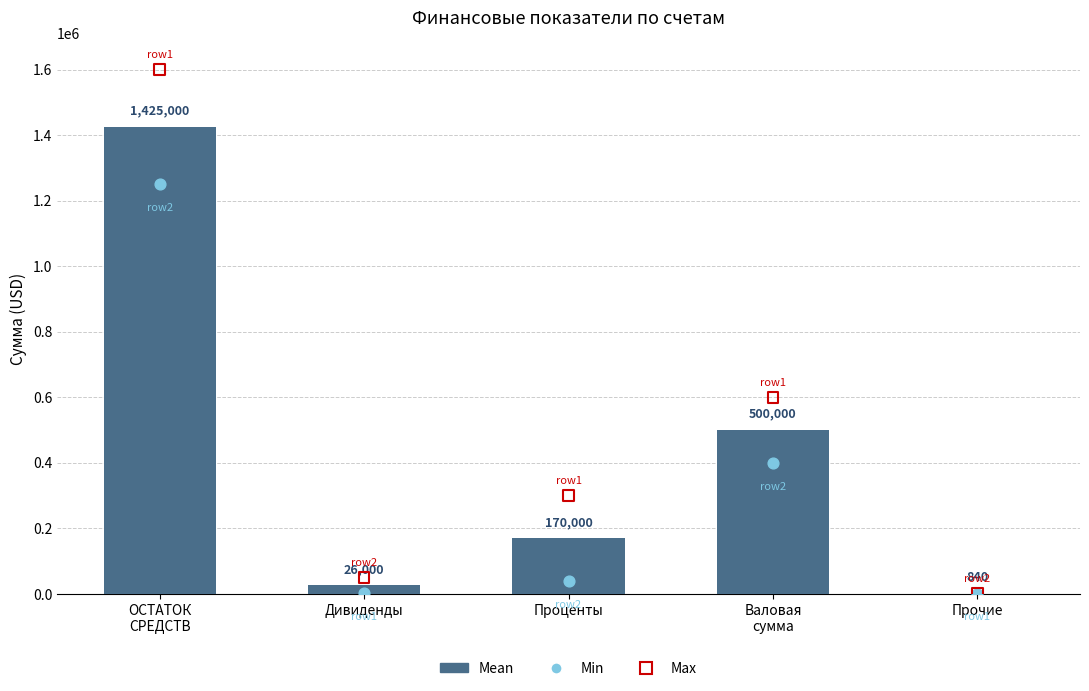

At how many categories does at least one series exceed 1549189?

1